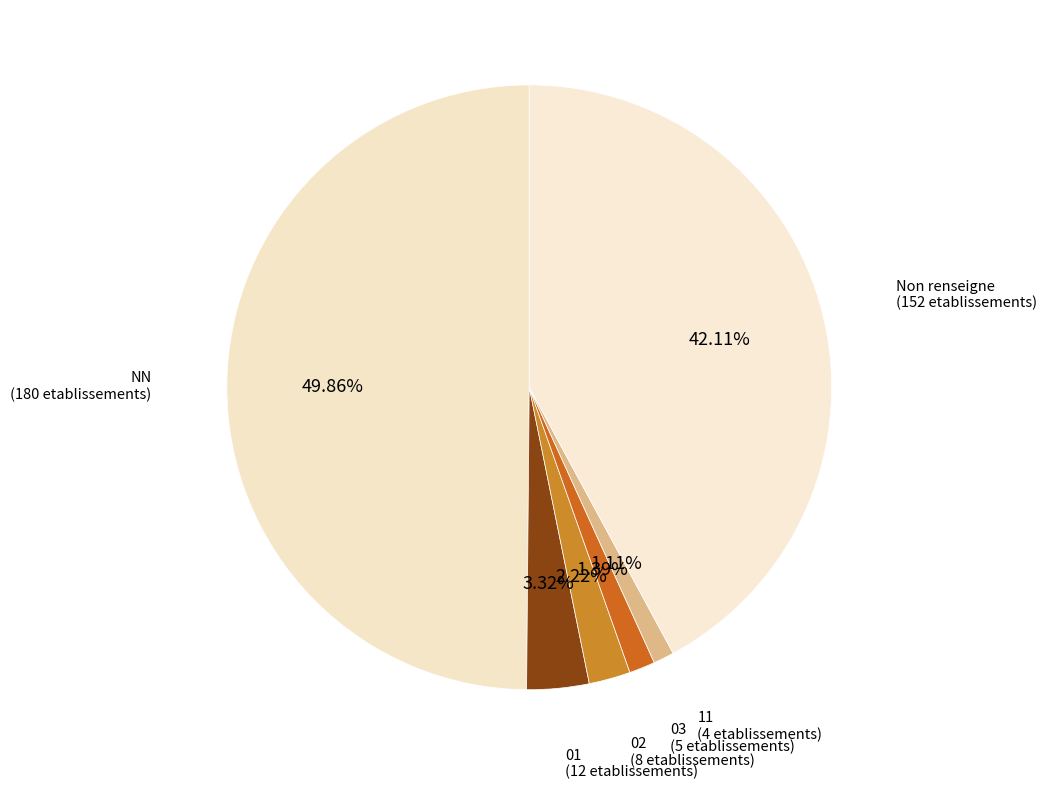

Which slice is the largest?

NN